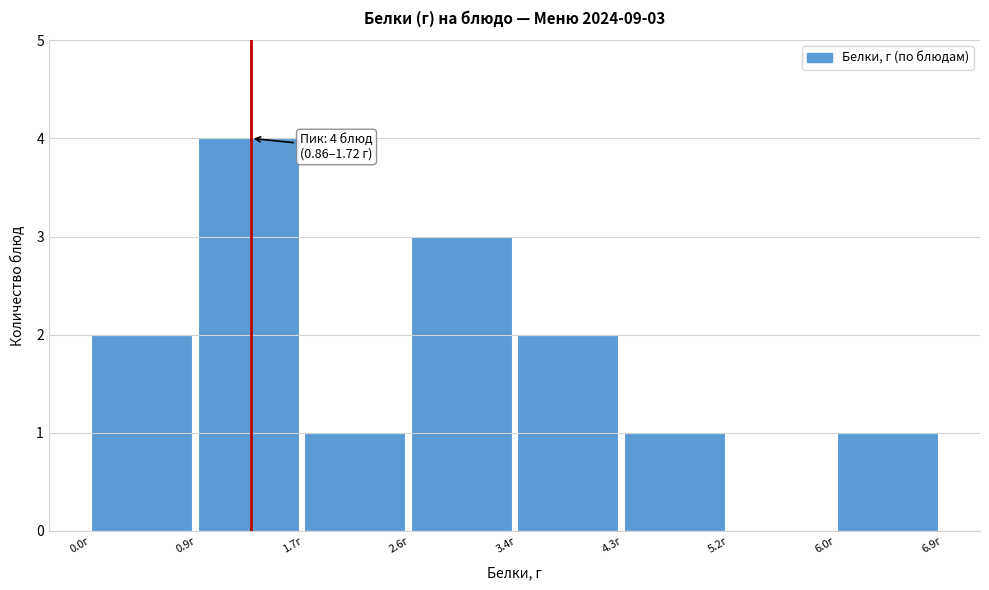

Which range on the x-axis has the tallest bar?

0.9 to 1.7